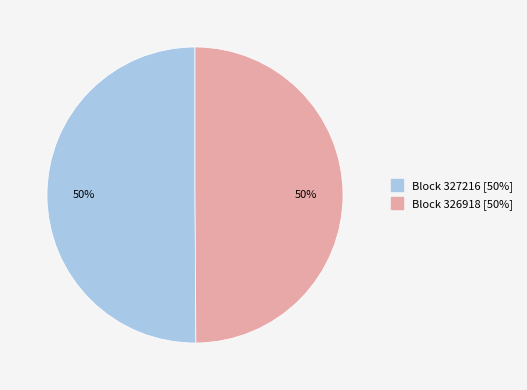

To the nearest percent, what is the average slice percentage?

50%